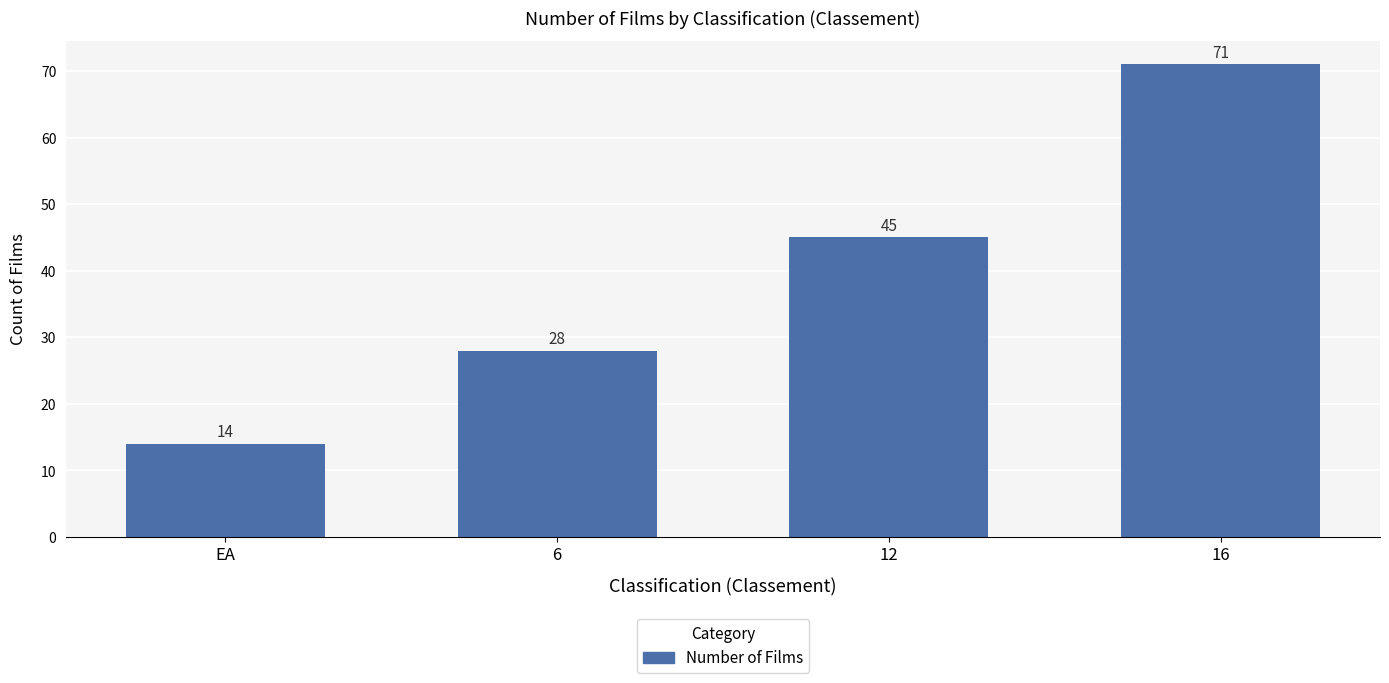

At which label is the value closest to 42?

12